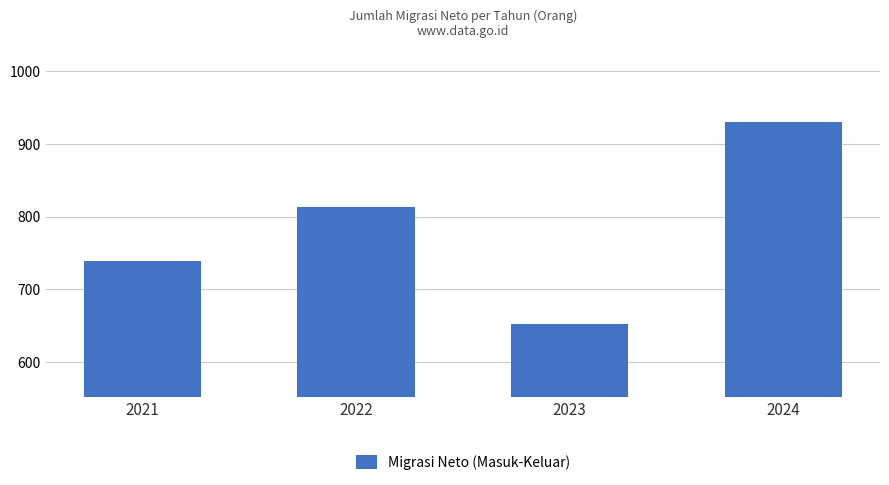

Reading left to right, what are all the values shown in this chart?

739	814	652	931